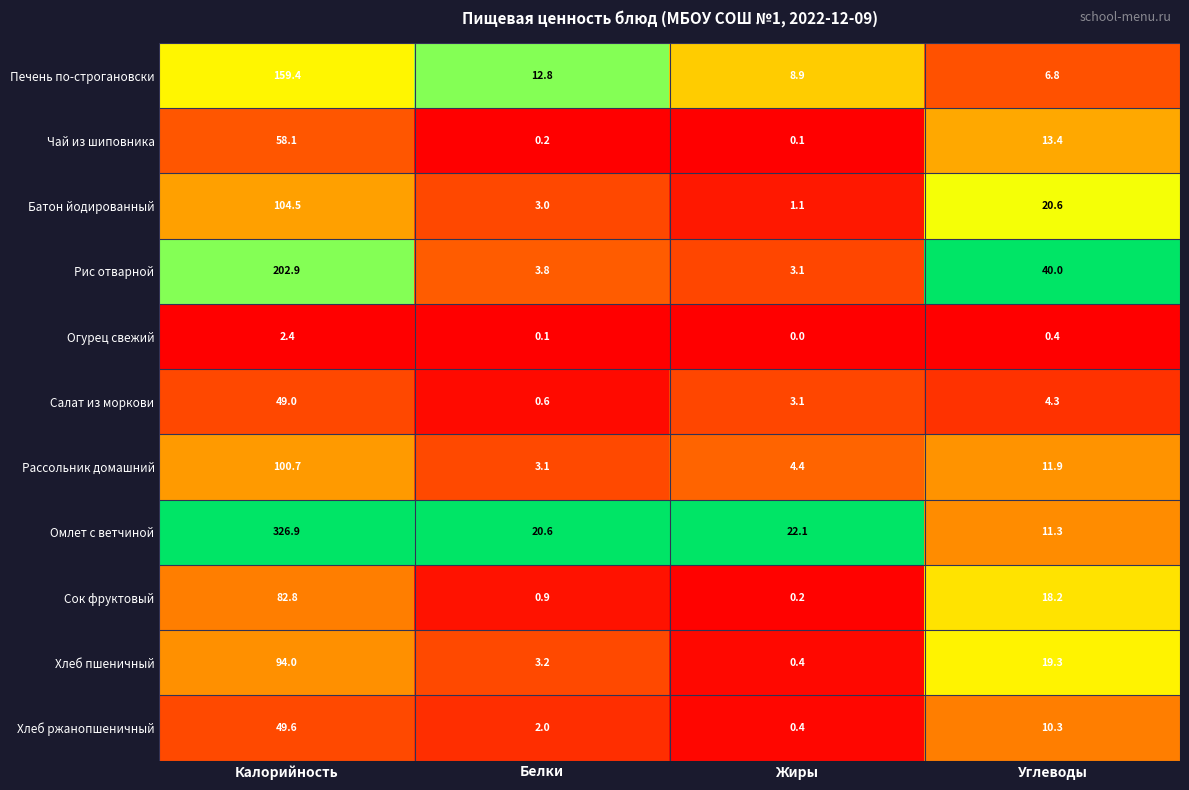

Which series has the largest total across all categories?

Омлет с ветчиной